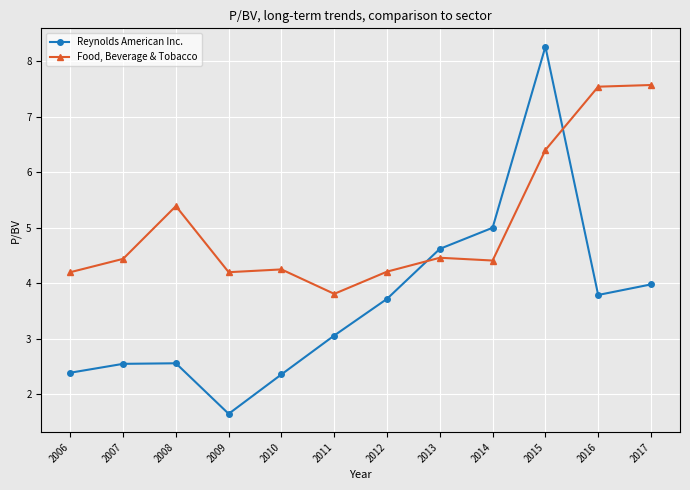

What is the sum of all Food, Beverage & Tobacco values?

60.9